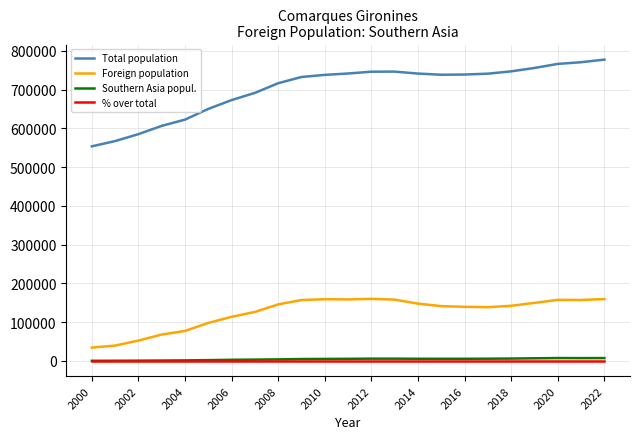

True or false: Southern Asia popul. has more than 1 interior local peaks.

True